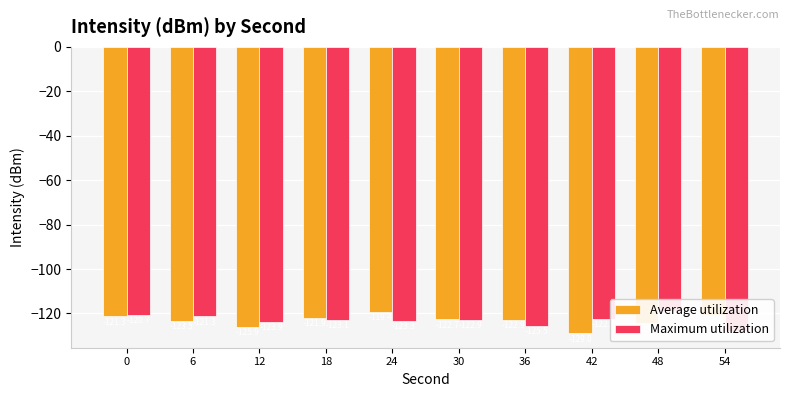

Which category has the lowest value across all series?

42